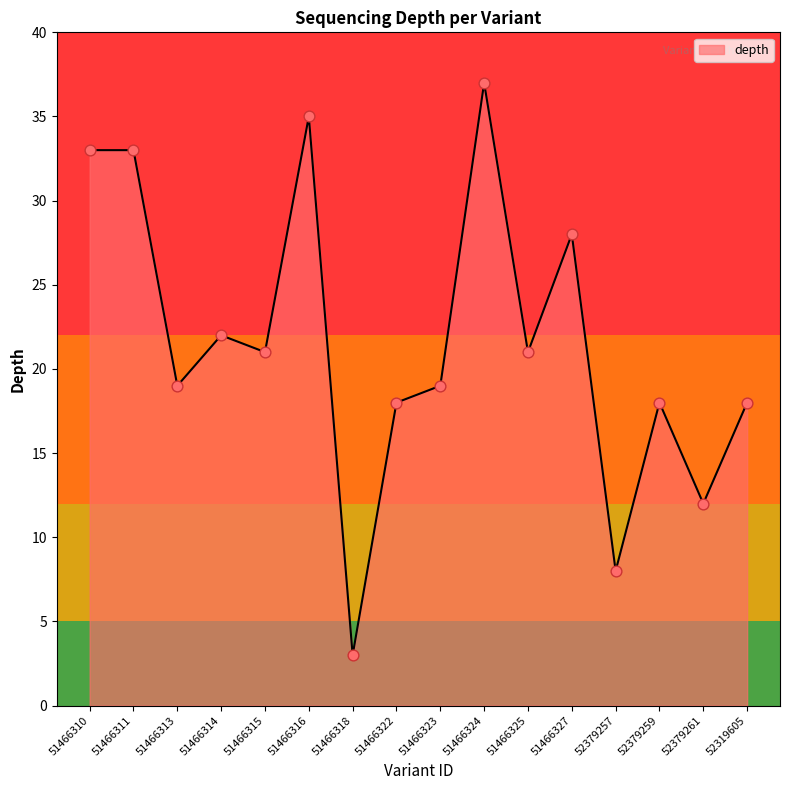

What is the change in value from 51466311 to 51466323?

-14